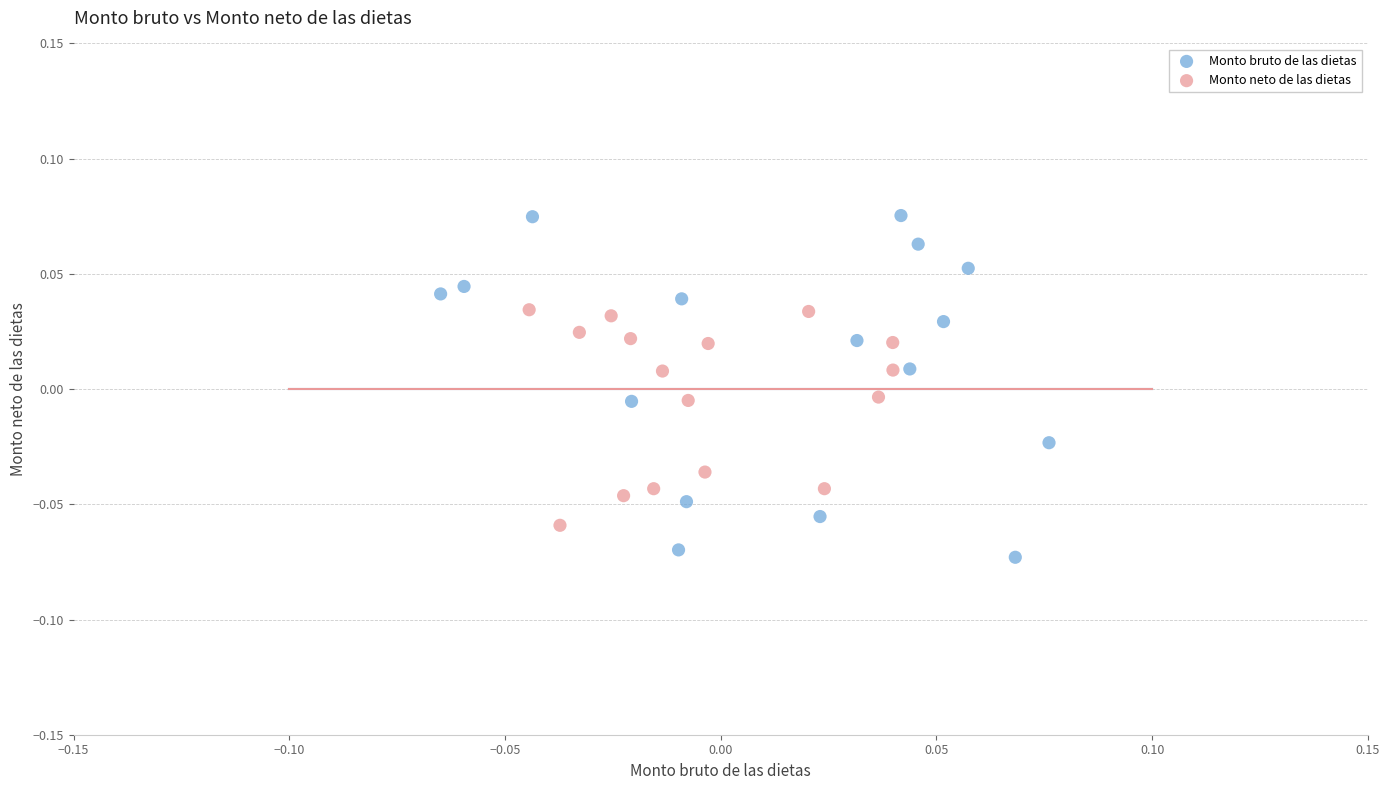

Which series has the widest spread of Y values?

Monto bruto de las dietas